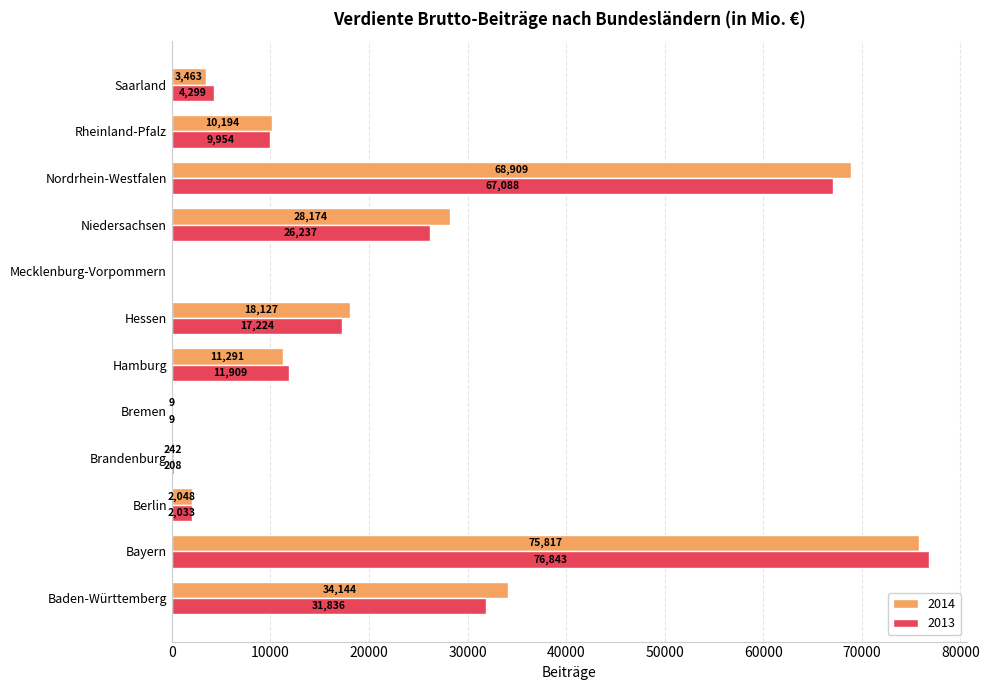

The value of 2013 at Saarland is 996. True or false?

False